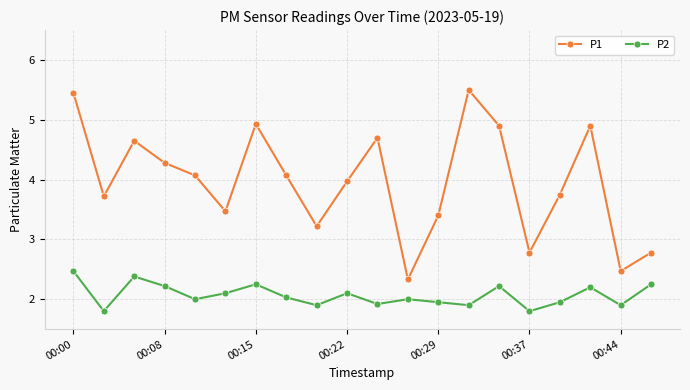

Which series has the largest total across all categories?

P1